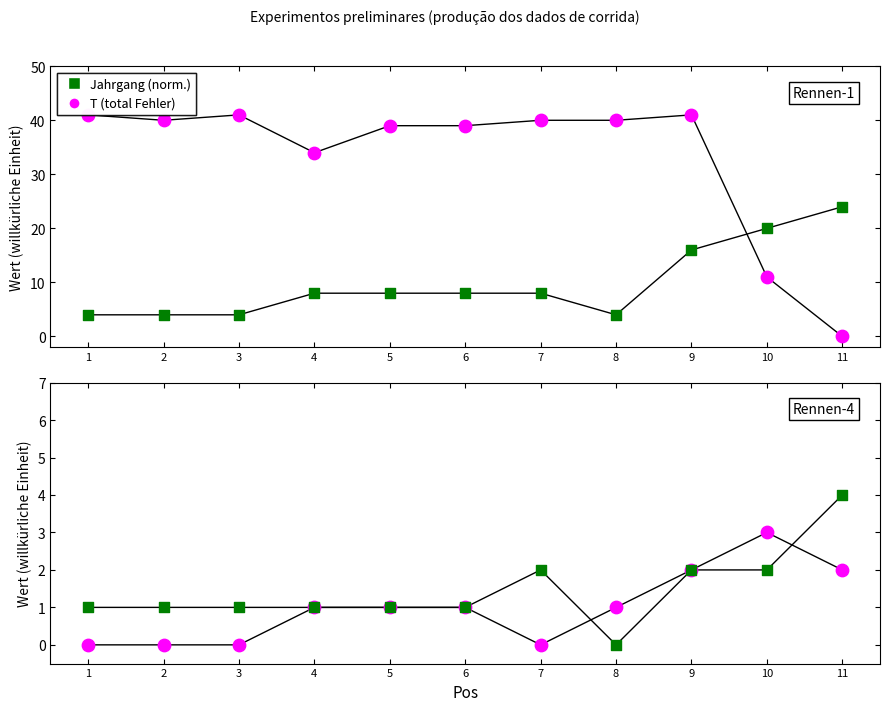

Which series contains the highest Y value?

Jahrgang (offset)